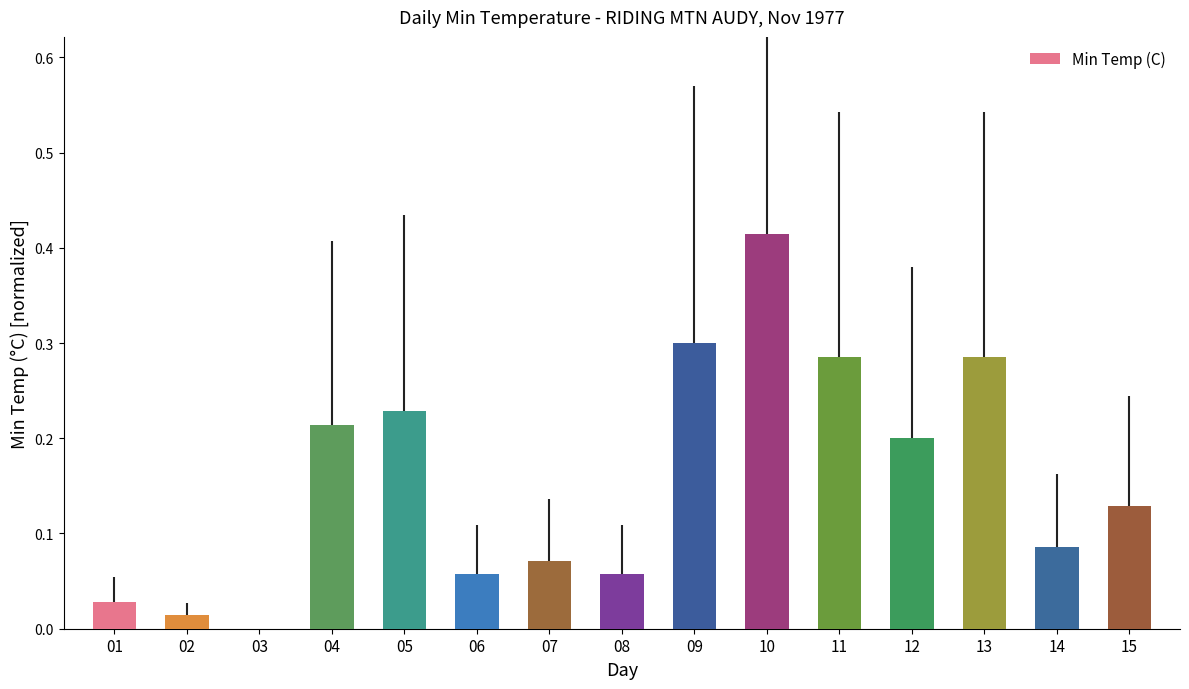

How many values are above zero?

14